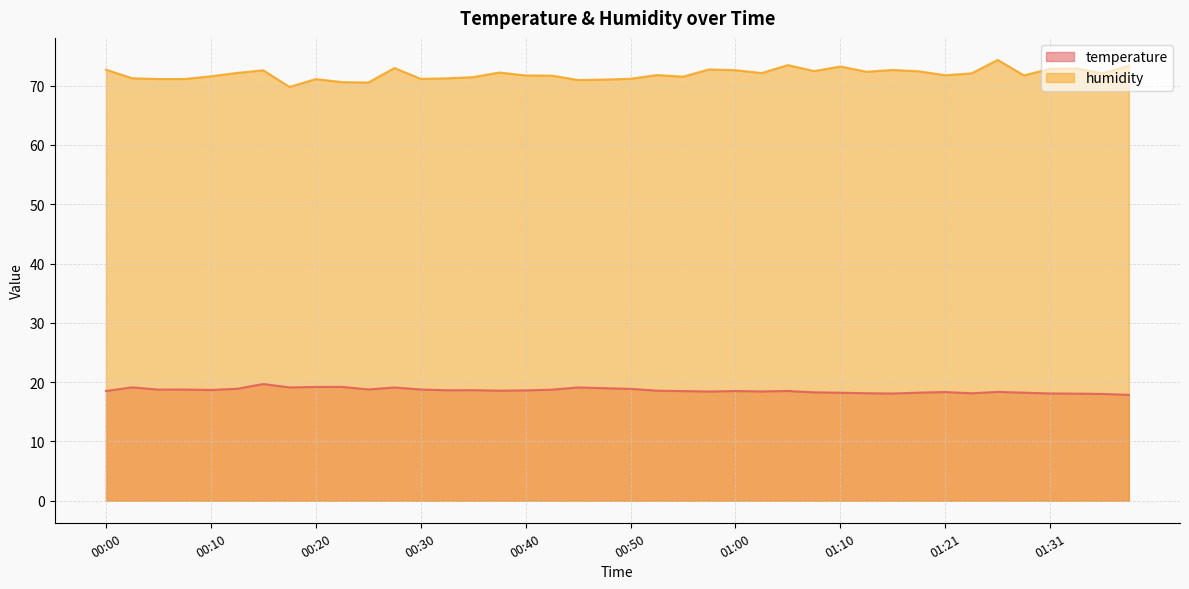

Reading left to right, extract all data points from this chart.

temperature: 00:00=18.5	00:03=19.1	00:05=18.7	00:08=18.8	00:10=18.7	00:13=18.9	00:15=19.7	00:18=19.1	00:20=19.2	00:23=19.2	00:25=18.8	00:28=19.1	00:30=18.8	00:33=18.6	00:35=18.6	00:38=18.6	00:40=18.6	00:43=18.7	00:45=19.1	00:48=19.0	00:50=18.9	00:53=18.6	00:55=18.5	00:58=18.4	01:00=18.5	01:03=18.4	01:05=18.5	01:08=18.3	01:10=18.2	01:13=18.1	01:16=18.1	01:18=18.2	01:21=18.3	01:23=18.1	01:26=18.4	01:28=18.2	01:31=18.1	01:33=18.1	01:36=18.0	01:38=17.9
humidity: 00:00=72.7	00:03=71.2	00:05=71.1	00:08=71.1	00:10=71.6	00:13=72.1	00:15=72.6	00:18=69.8	00:20=71.1	00:23=70.6	00:25=70.5	00:28=73.0	00:30=71.1	00:33=71.2	00:35=71.4	00:38=72.2	00:40=71.7	00:43=71.7	00:45=70.9	00:48=71.0	00:50=71.2	00:53=71.8	00:55=71.5	00:58=72.7	01:00=72.6	01:03=72.1	01:05=73.5	01:08=72.5	01:10=73.2	01:13=72.3	01:16=72.6	01:18=72.4	01:21=71.8	01:23=72.1	01:26=74.3	01:28=71.7	01:31=72.8	01:33=72.9	01:36=72.1	01:38=73.4